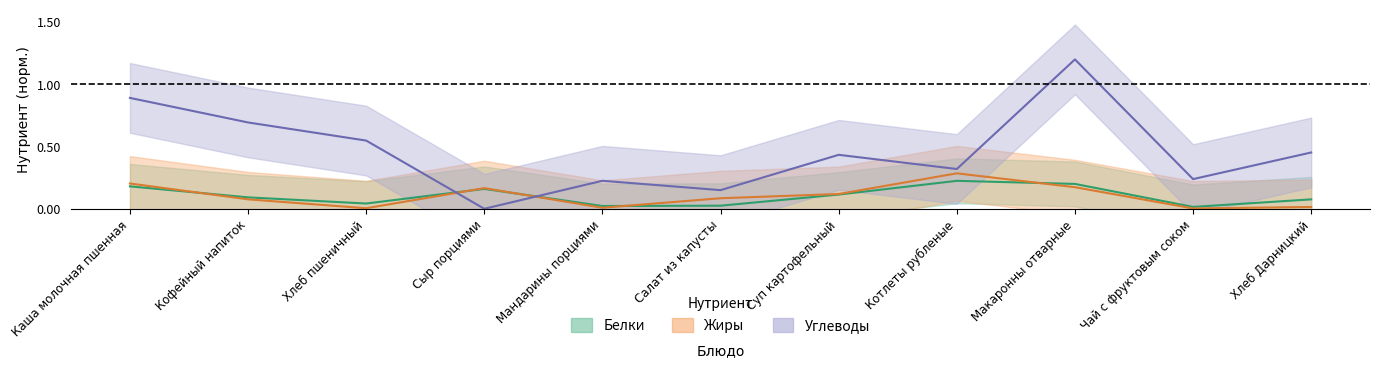

Reading left to right, list all the values displayed in this chart.

Белки: 0.2	0.1	0.0	0.2	0.0	0.0	0.1	0.2	0.2	0.0	0.1
Жиры: 0.2	0.1	0.0	0.2	0.0	0.1	0.1	0.3	0.2	0.0	0.0
Углеводы: 0.9	0.7	0.5	0.0	0.2	0.1	0.4	0.3	1.2	0.2	0.5